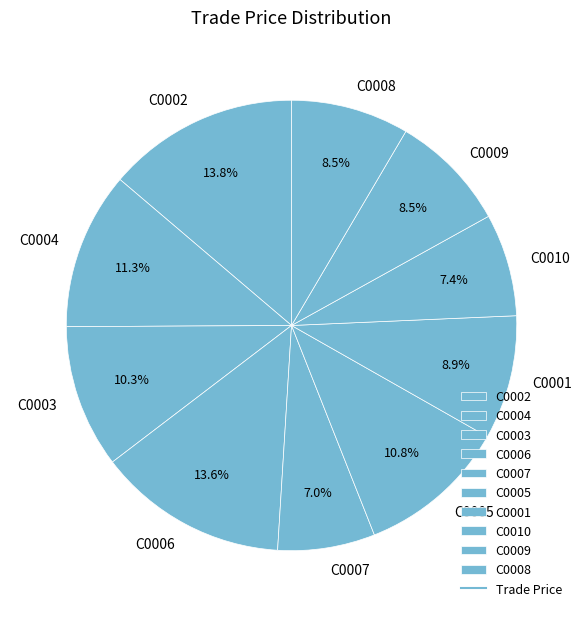

Combined, do C0009 and C0004 account for over 50%?

No